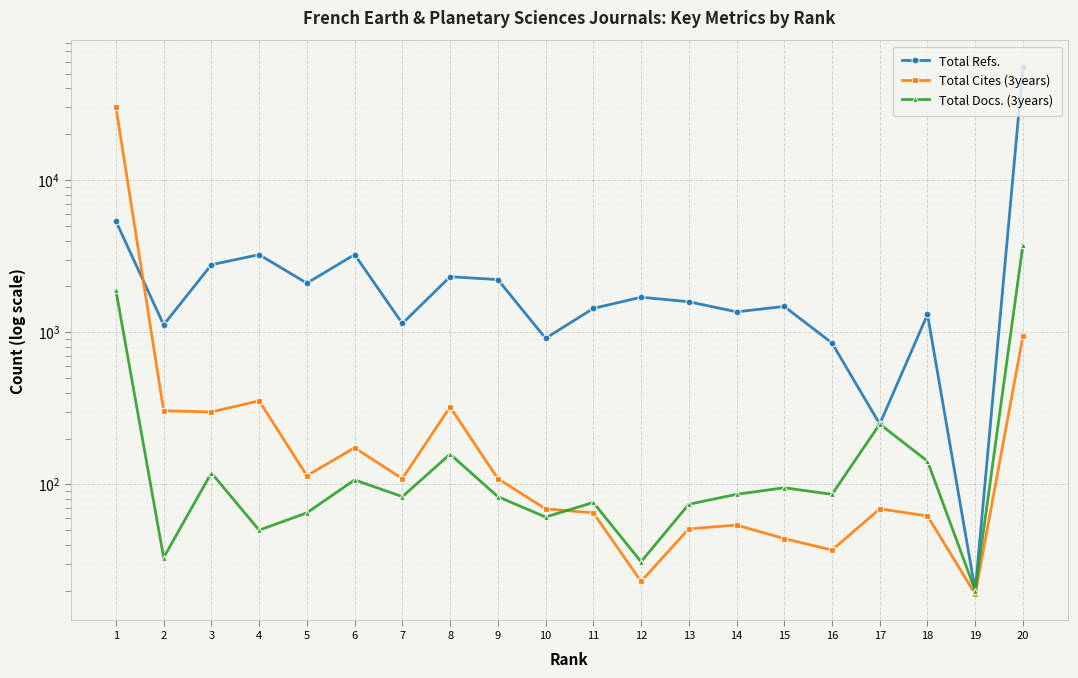

The value of Total Cites (3years) at 4 is 533. True or false?

False